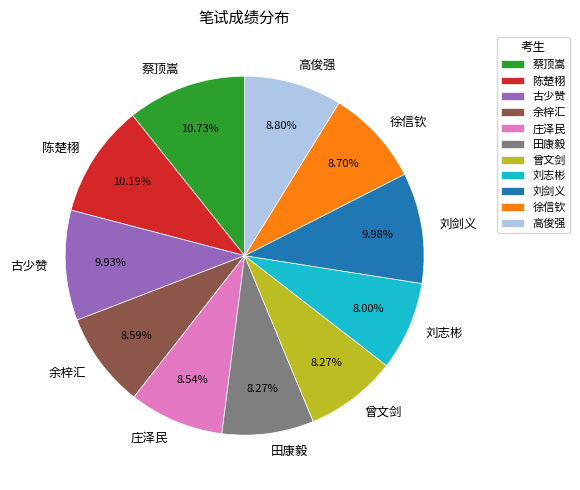

To the nearest percent, what percentage of the pie is 刘志彬?

8%